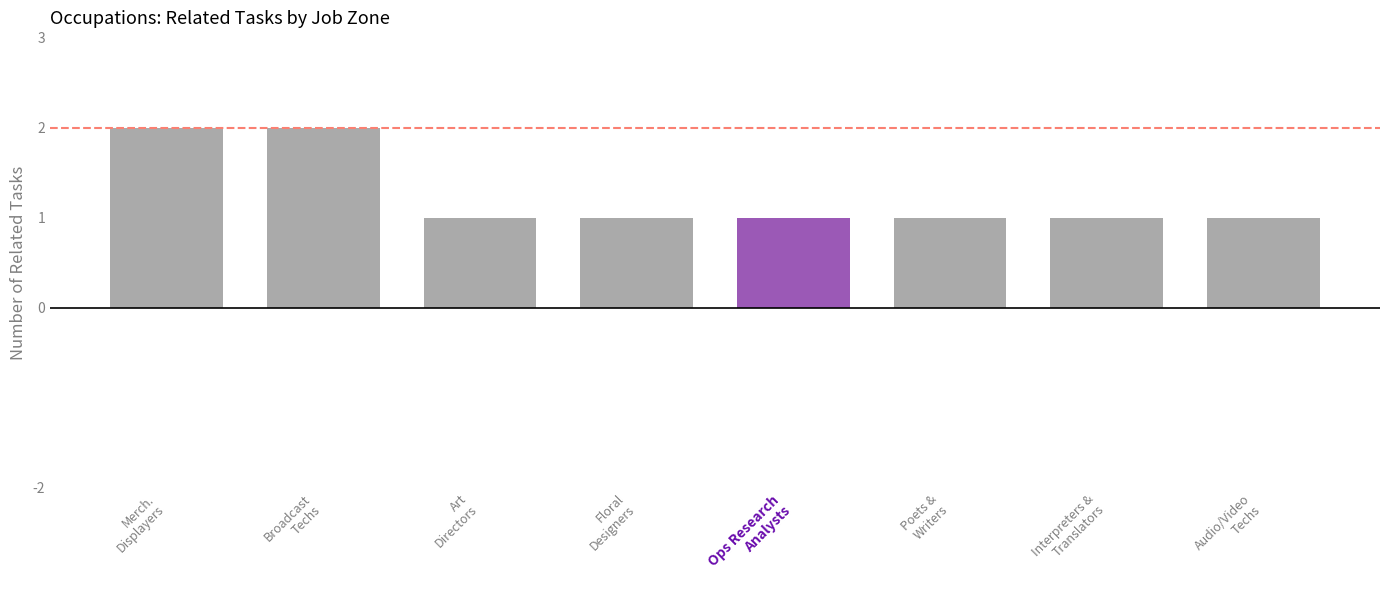

What position from the left is Merch.
Displayers?

1